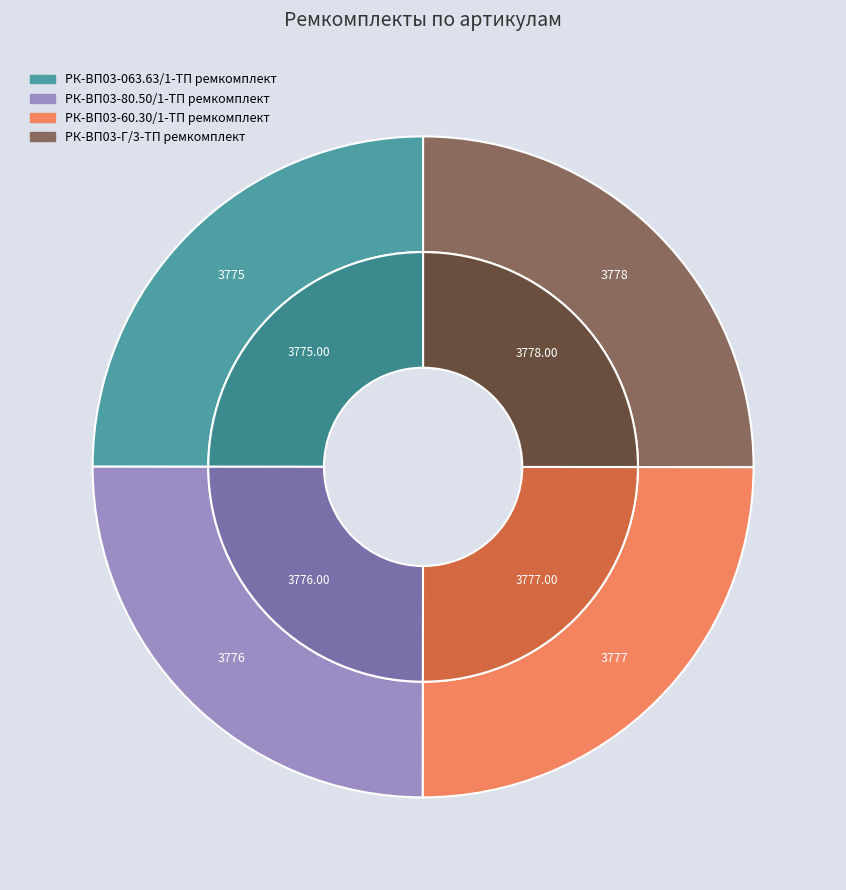

What is the smallest slice in the pie chart?

РК-ВП03-063.63/1-ТП ремкомплект